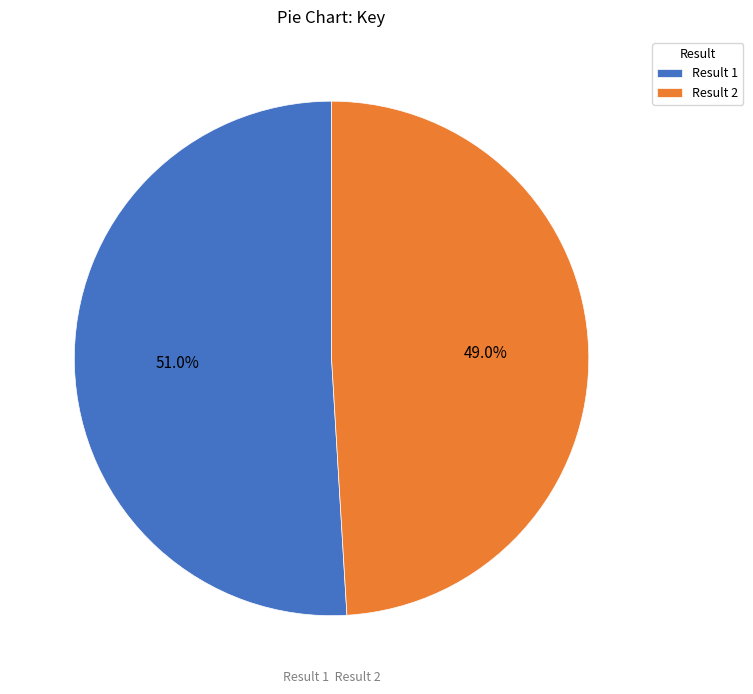

Which slice represents more than half of the pie?

Result 1